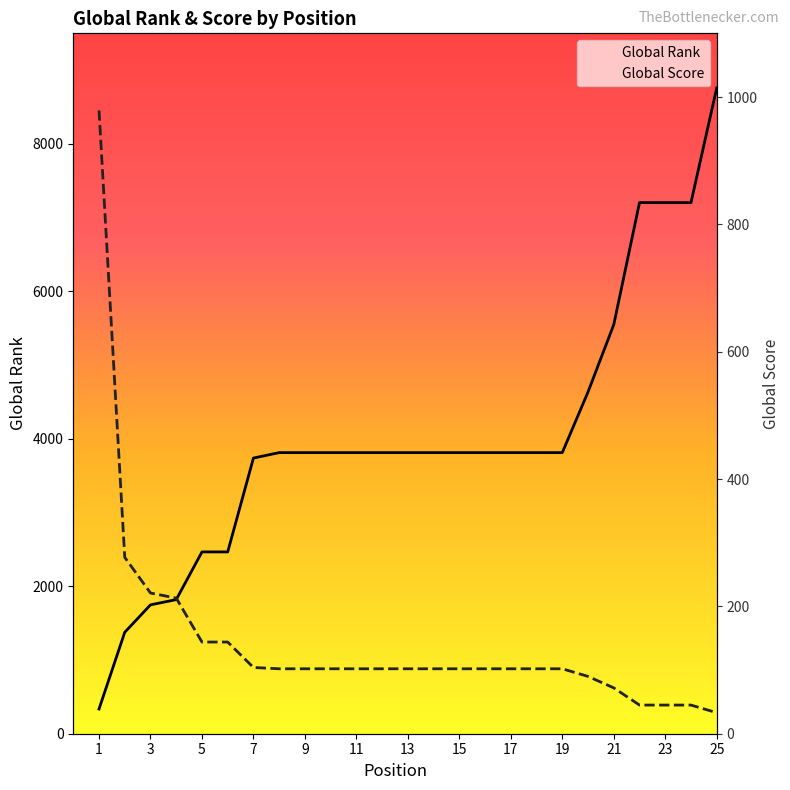

What is the approximate value of Global Score at 6, to the nearest 50?

150